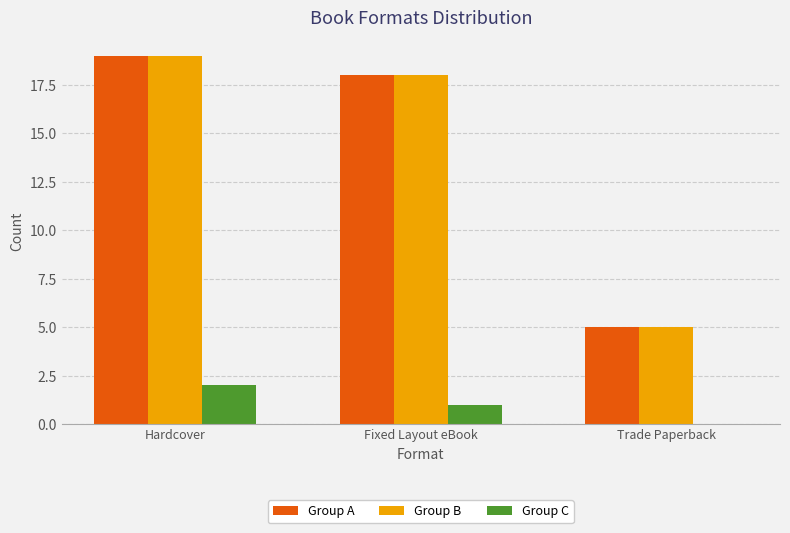

What is the total value across all series at Fixed Layout eBook?

37